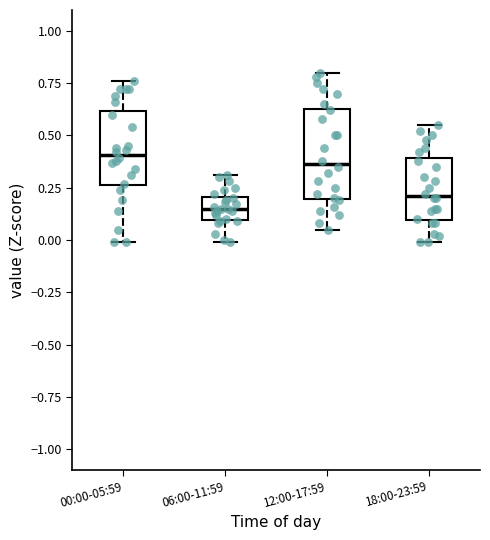

Reading left to right, transcribe this box plot: for each box, give where its median line is, the range the box spans, and where its two whiskers end, as read against the y-axis. The values are not printed on the chart, so give them approximately, as read against the axis.

00:00-05:59: median 0.40, box 0.25 to 0.60, whiskers 0.00 to 0.75
06:00-11:59: median 0.15, box 0.10 to 0.20, whiskers 0.00 to 0.30
12:00-17:59: median 0.35, box 0.20 to 0.65, whiskers 0.05 to 0.80
18:00-23:59: median 0.20, box 0.10 to 0.40, whiskers 0.00 to 0.55